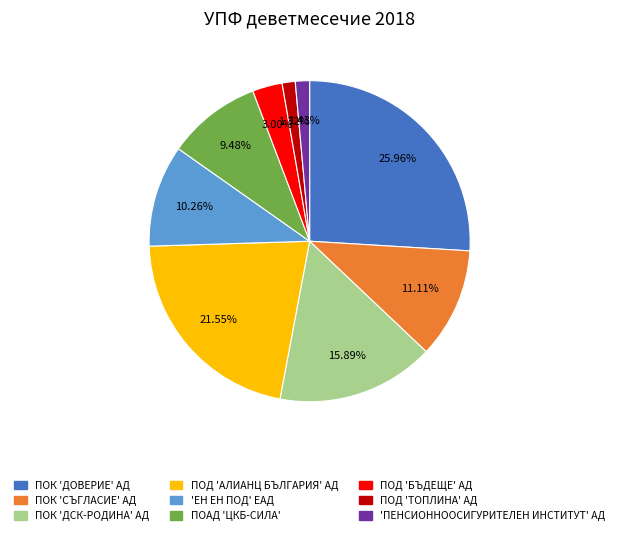

What percentage do ПОК 'ДОВЕРИЕ' АД and ПОД 'АЛИАНЦ БЪЛГАРИЯ' АД together represent?

47.5%